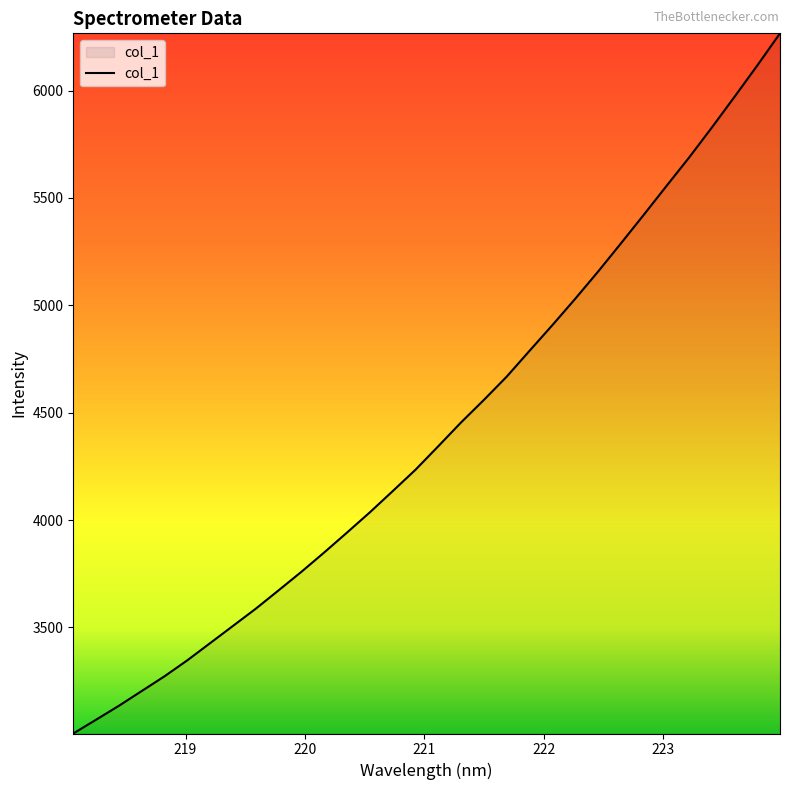

What is the greatest value displayed?

6266.4